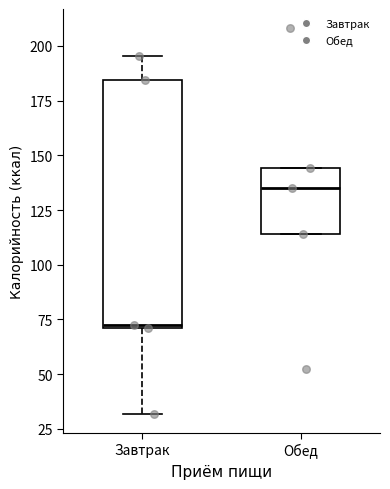

Which box is the tallest, from its lower edge to its upper edge?

Завтрак